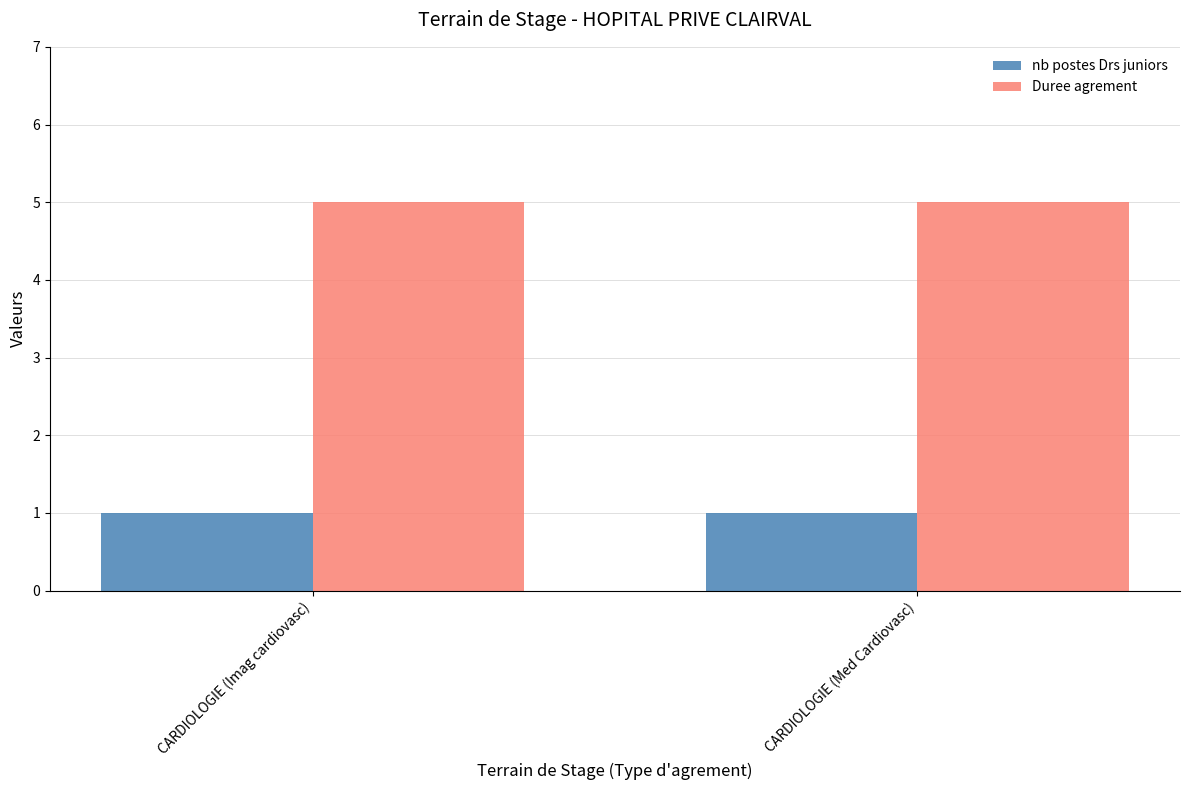

What value does the nb postes Drs juniors series have at CARDIOLOGIE (Imag cardiovasc)?

1